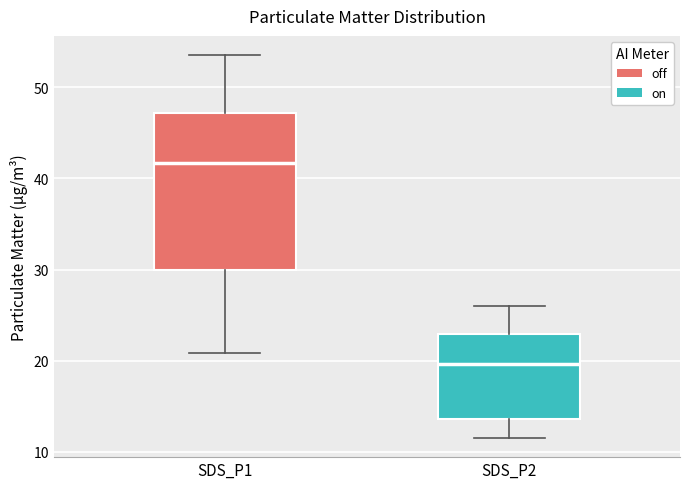

Reading left to right, read every box against the y-axis: the position of its median line, the range the box covers, and the ends of its whiskers. The values are not printed on the chart, so give them approximately, as read against the axis.

SDS_P1: median 42, box 30 to 47, whiskers 21 to 54
SDS_P2: median 20, box 14 to 23, whiskers 12 to 26